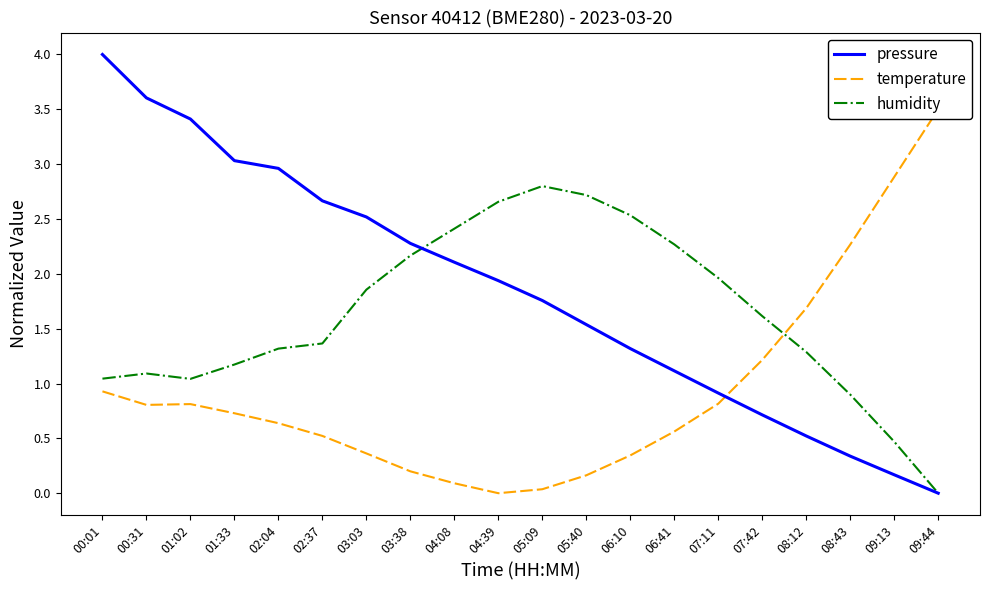

After their last crossing, which series has the higher values: pressure or temperature?

temperature